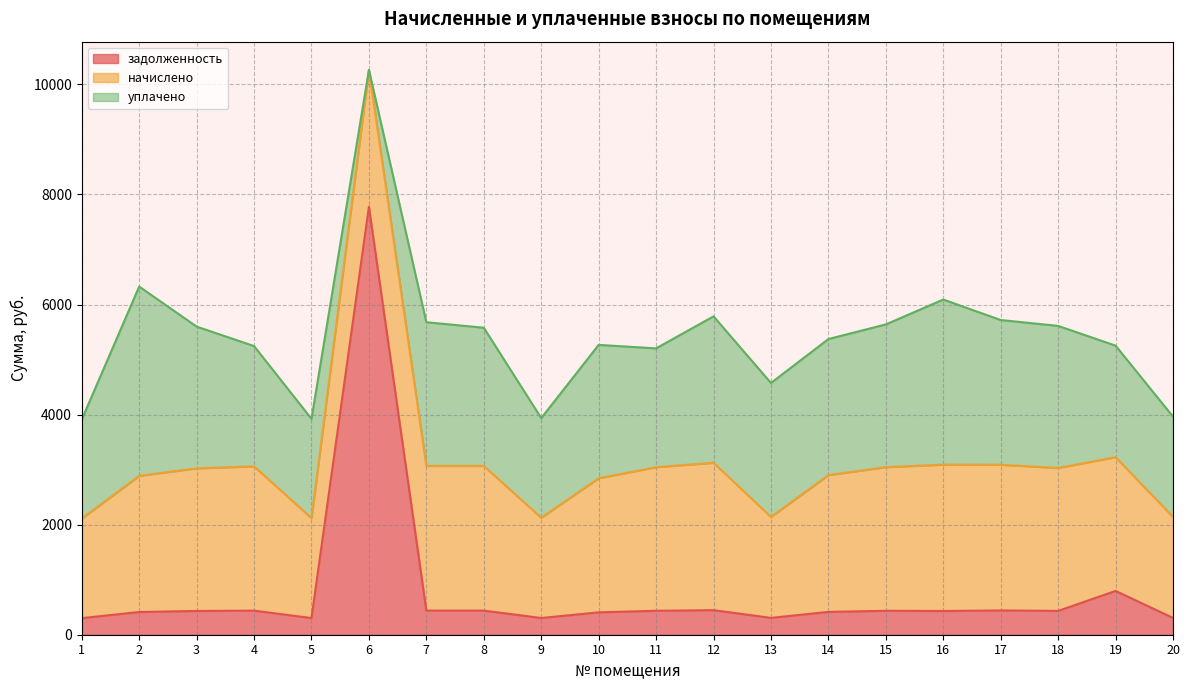

In начислено, how many points are lower than both neighbors (excluding endpoints)?

3